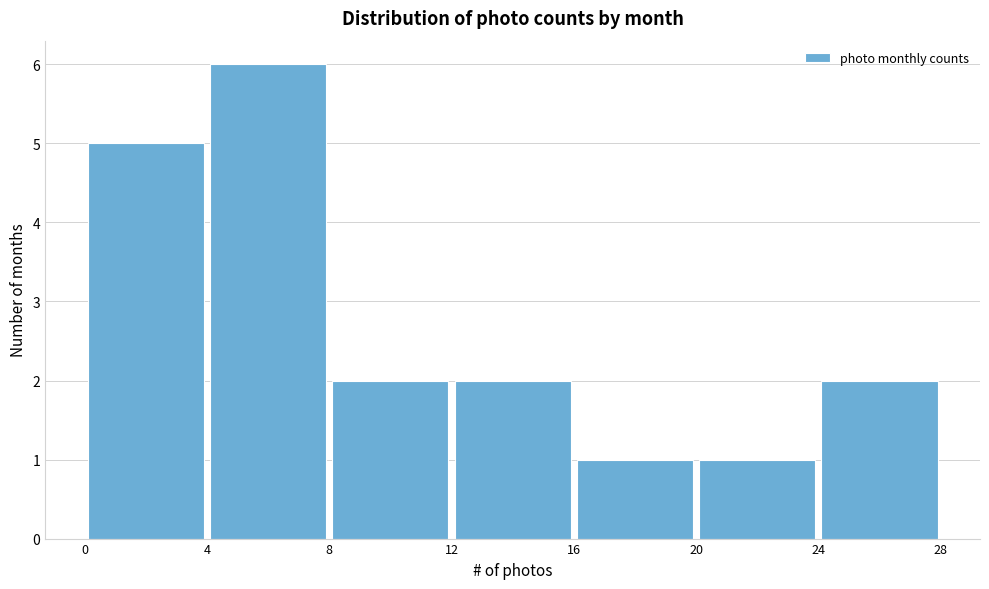

Which range on the x-axis has the tallest bar?

4 to 8